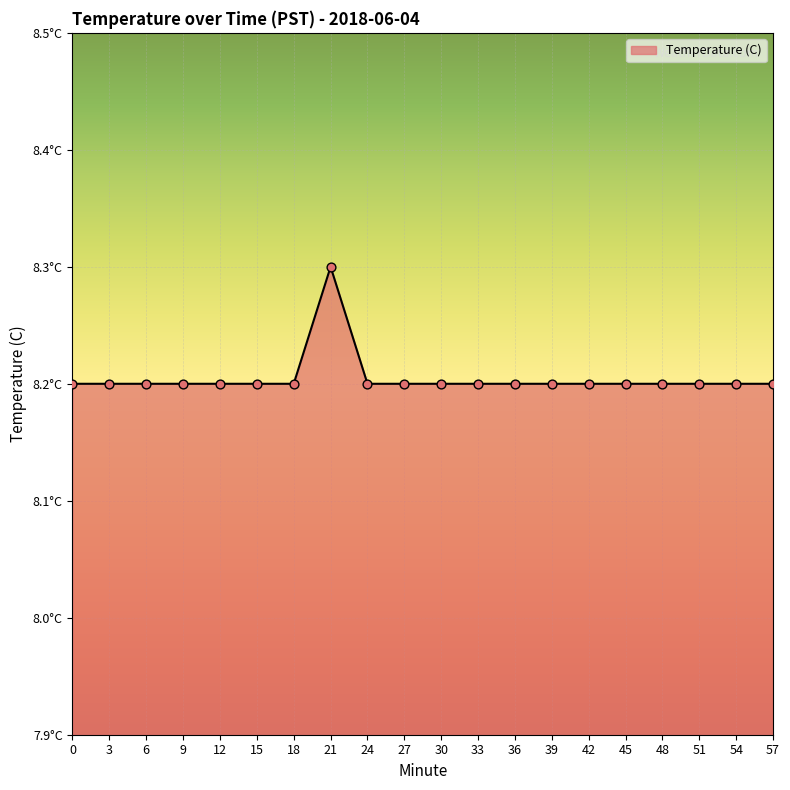

Approximately how many times larger is the value at 21 compared to 51?

1.0